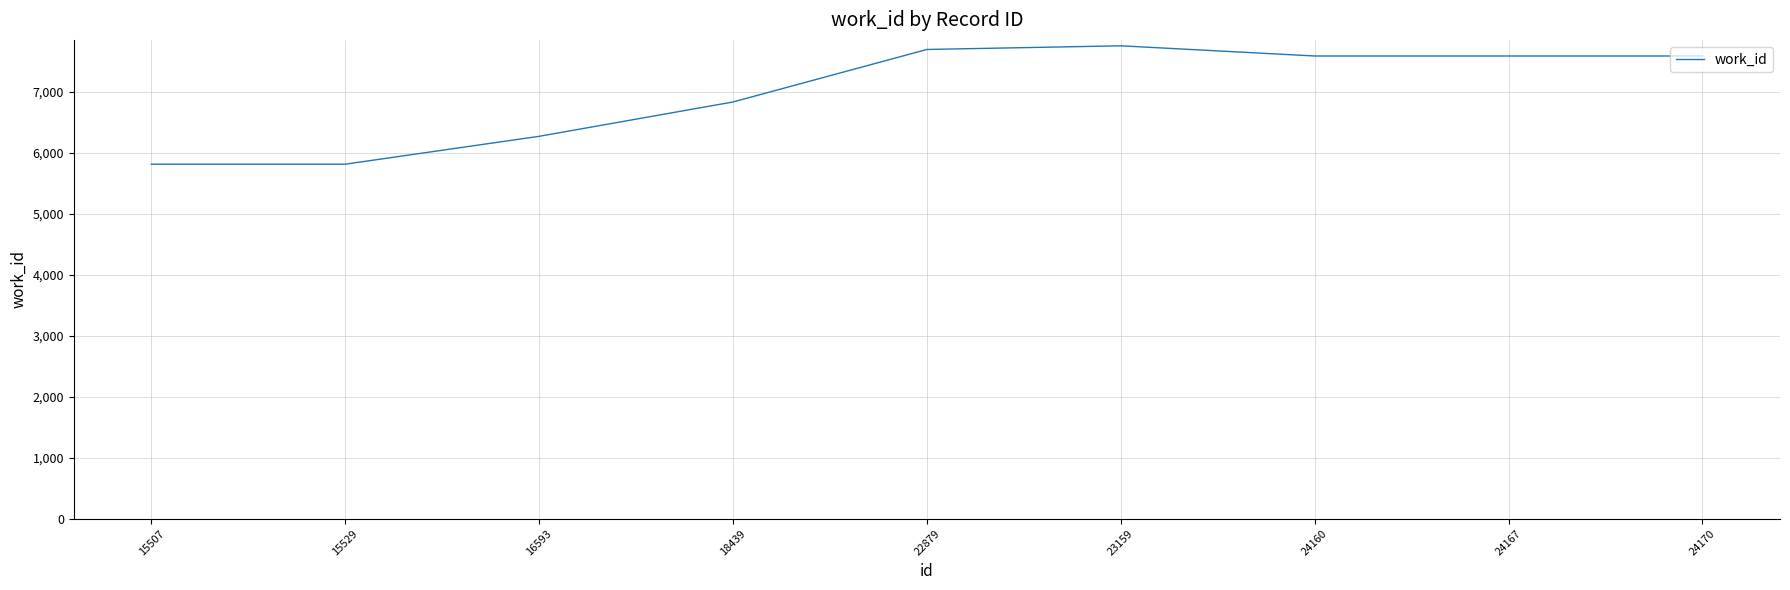

True or false: the data has more than 2 interior local peaks.

False